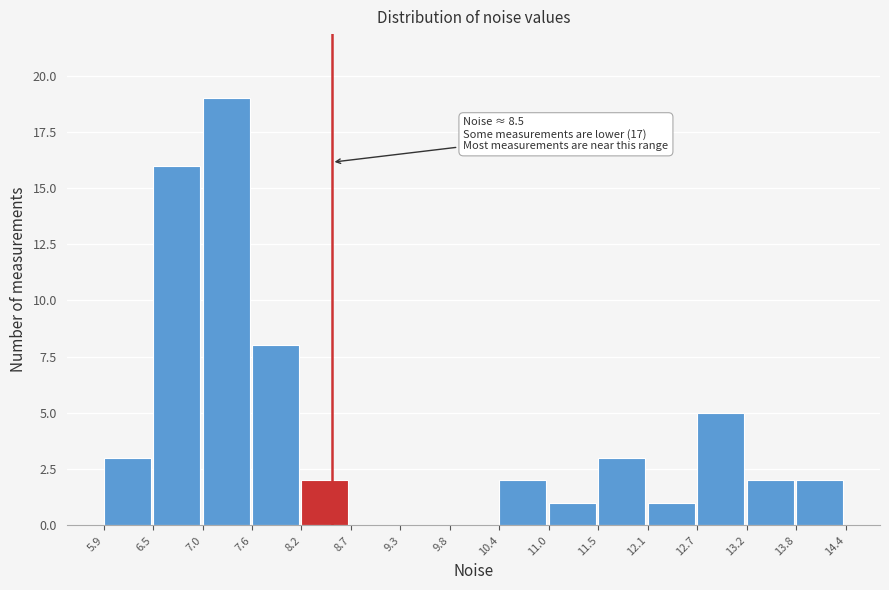

Over which range of the x-axis is the bar tallest?

7.0 to 7.6